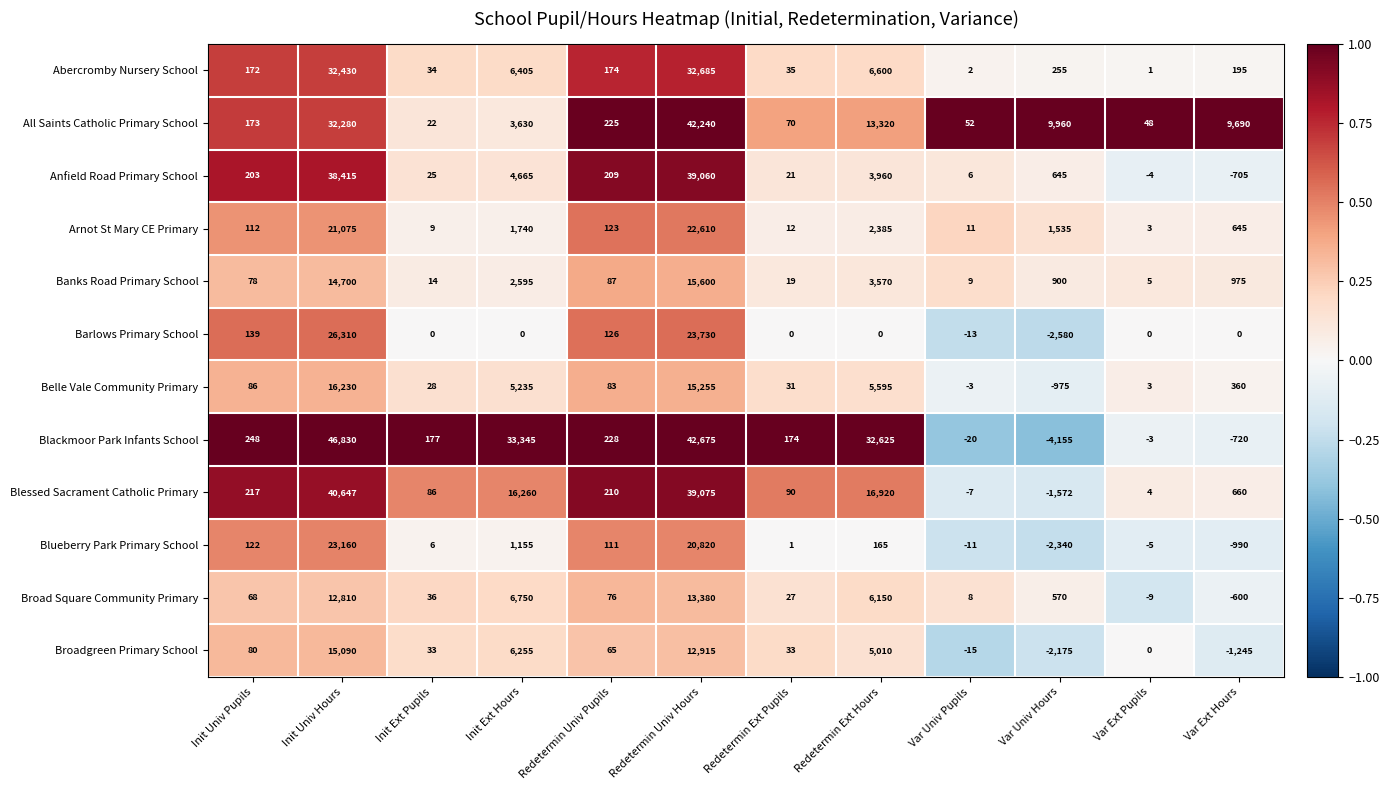

What is the smallest value displayed?

-4155